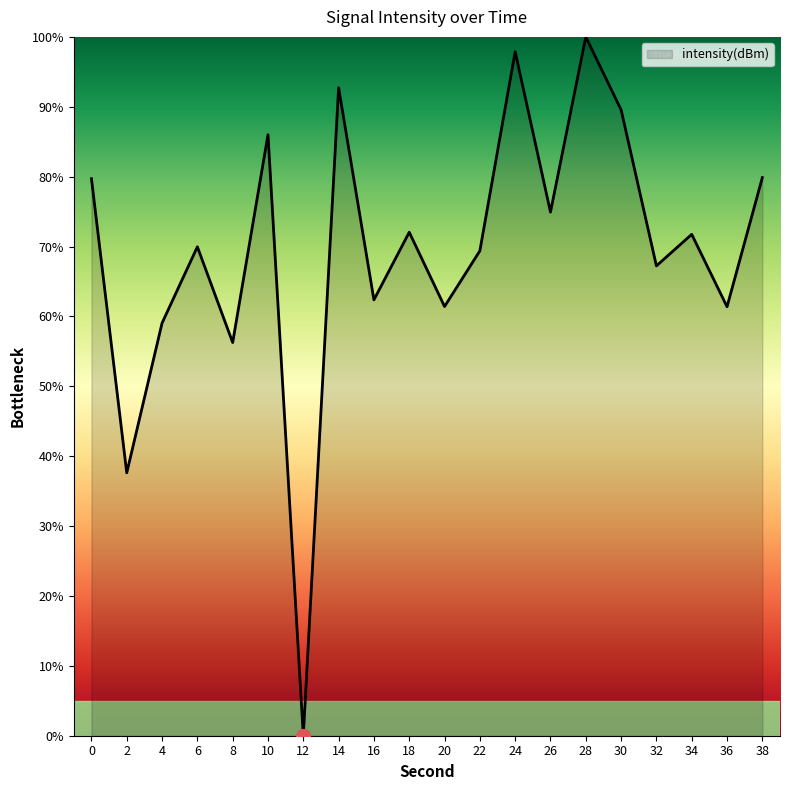

The chart shows a value of 82.0 at 20. True or false?

False